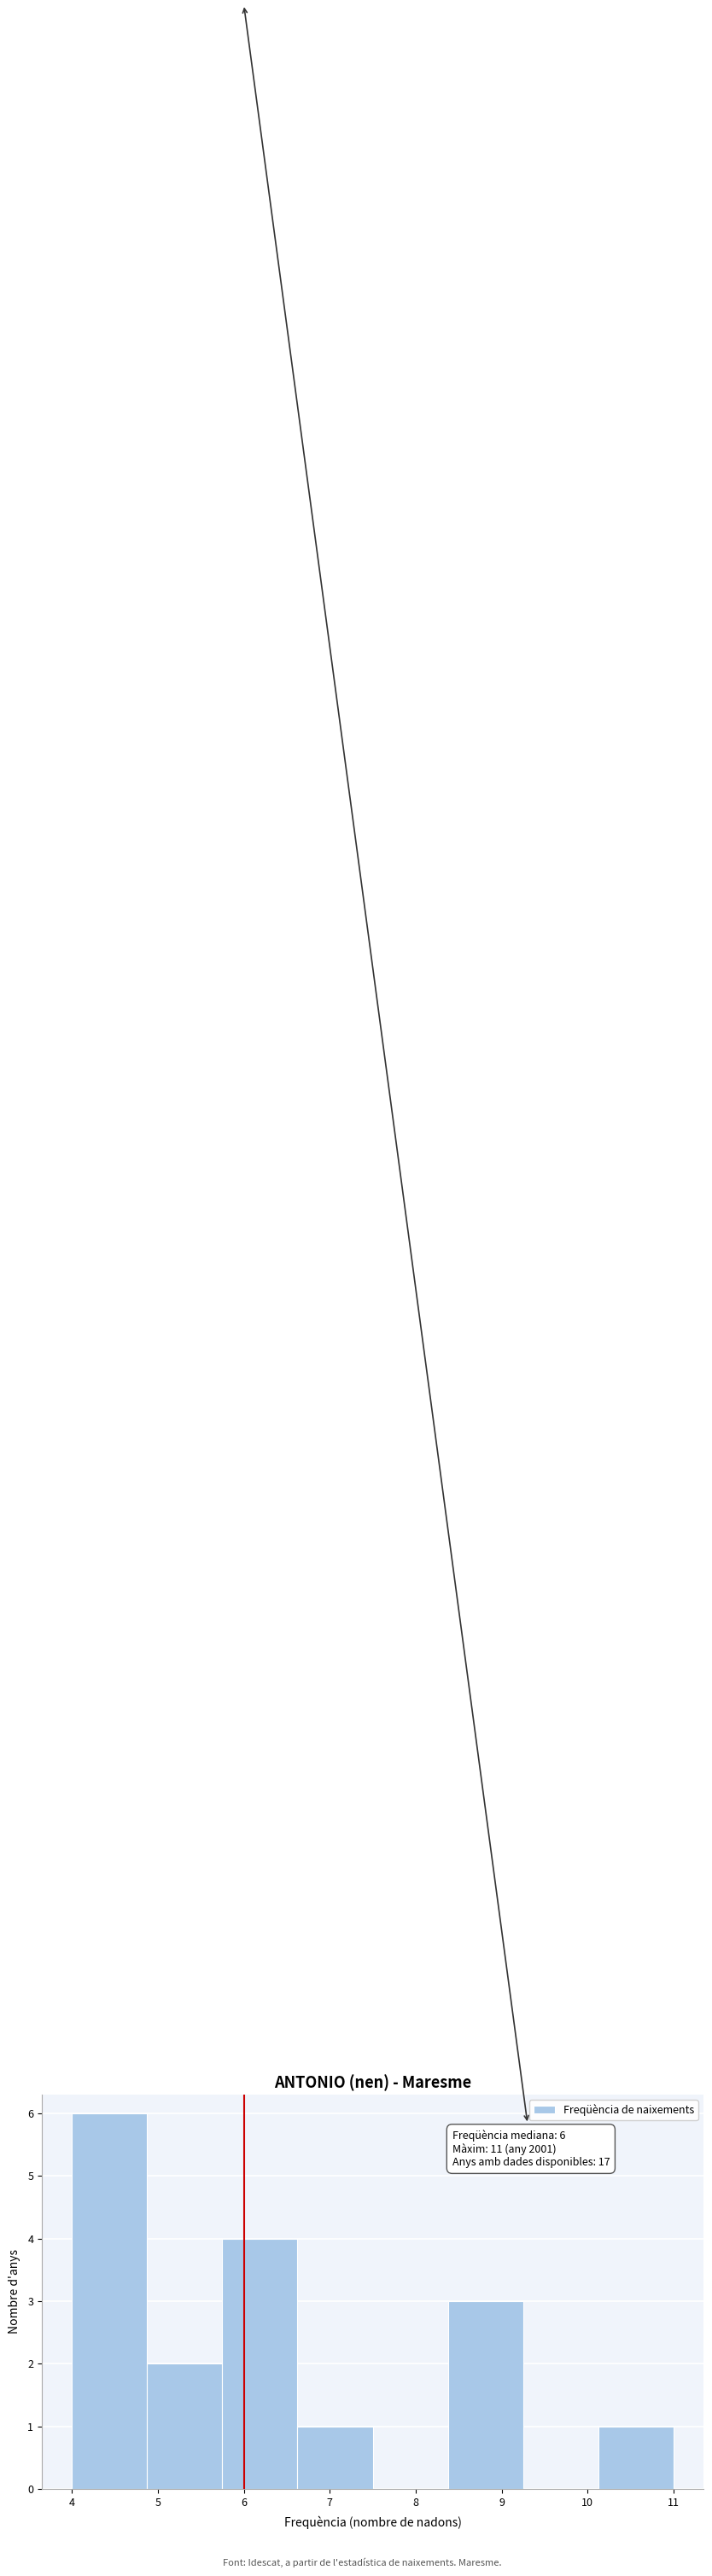

Which range on the x-axis has the tallest bar?

4.0 to 4.9